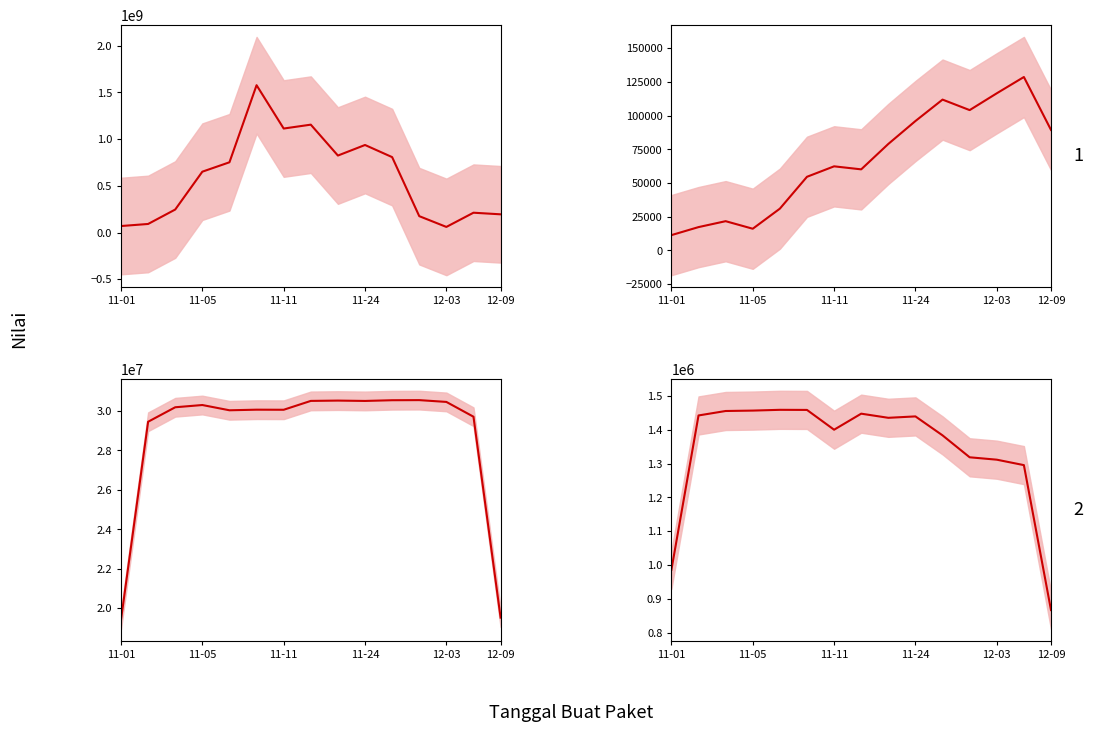

True or false: Kode RUP (mean) has a value of 42493514.0 at 11-24.

False